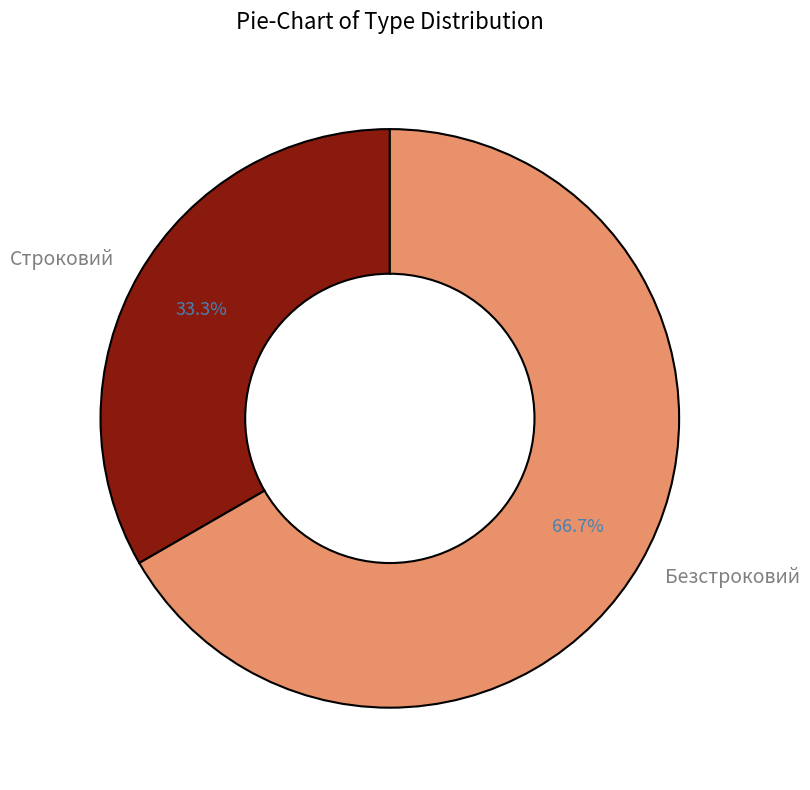

True or false: Строковий accounts for 43% of the total.

False